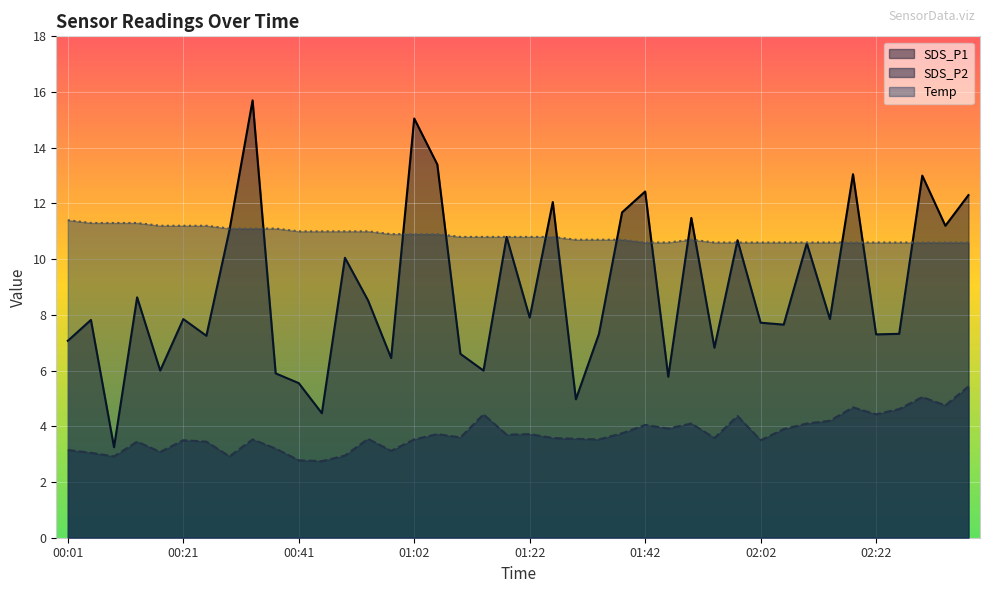

How many interior local peaks does the SDS_P2 series have?

12